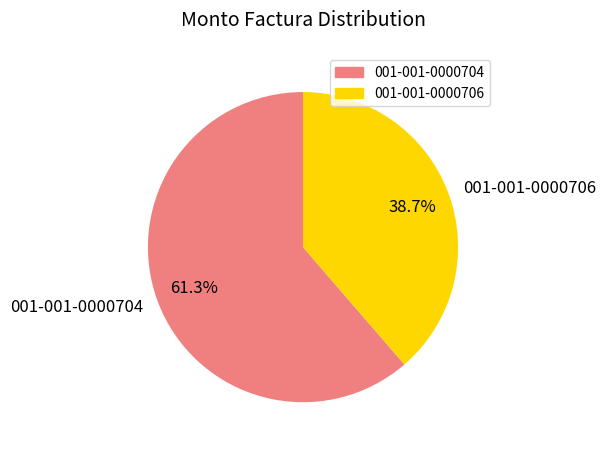

Which slice is the smallest?

001-001-0000706